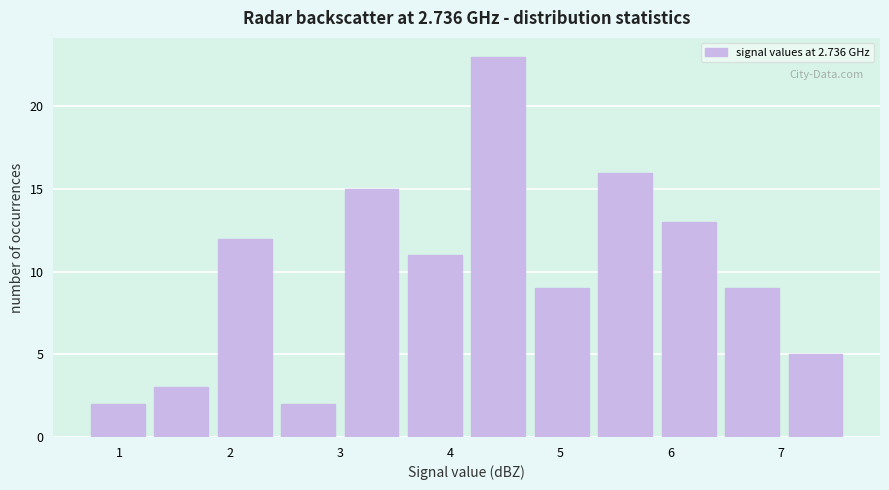

How tall is the bar that spans 5.9 to 6.5 on the x-axis? Neither the bar edges nor the heights are printed on the chart, so give them approximately, as read against the axes.

13